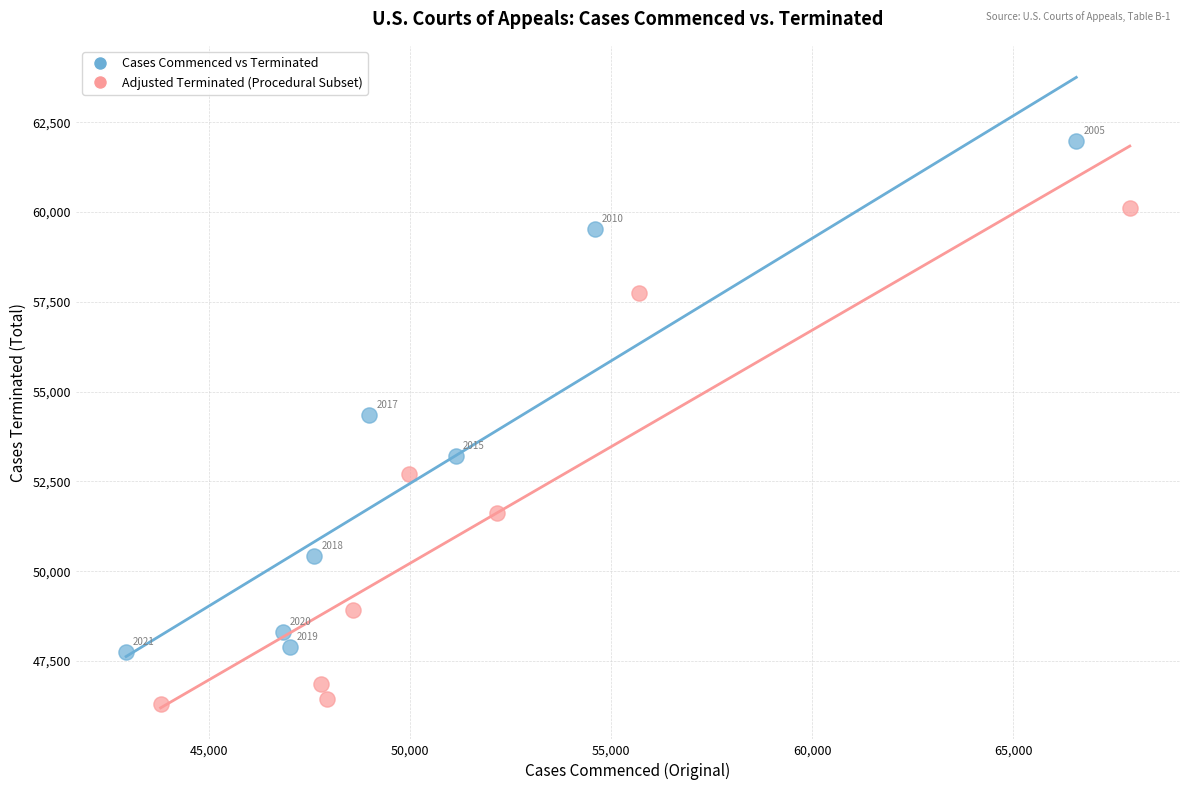

Which series reaches the minimum Y coordinate?

Adjusted Terminated (Procedural Subset)